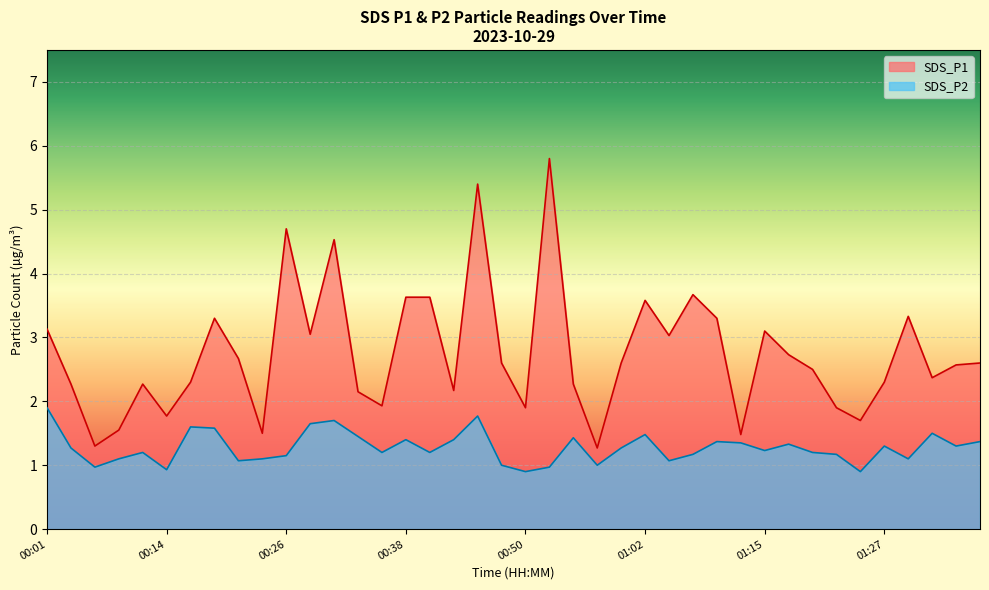

True or false: SDS_P1 and SDS_P2 intersect in this chart.

False